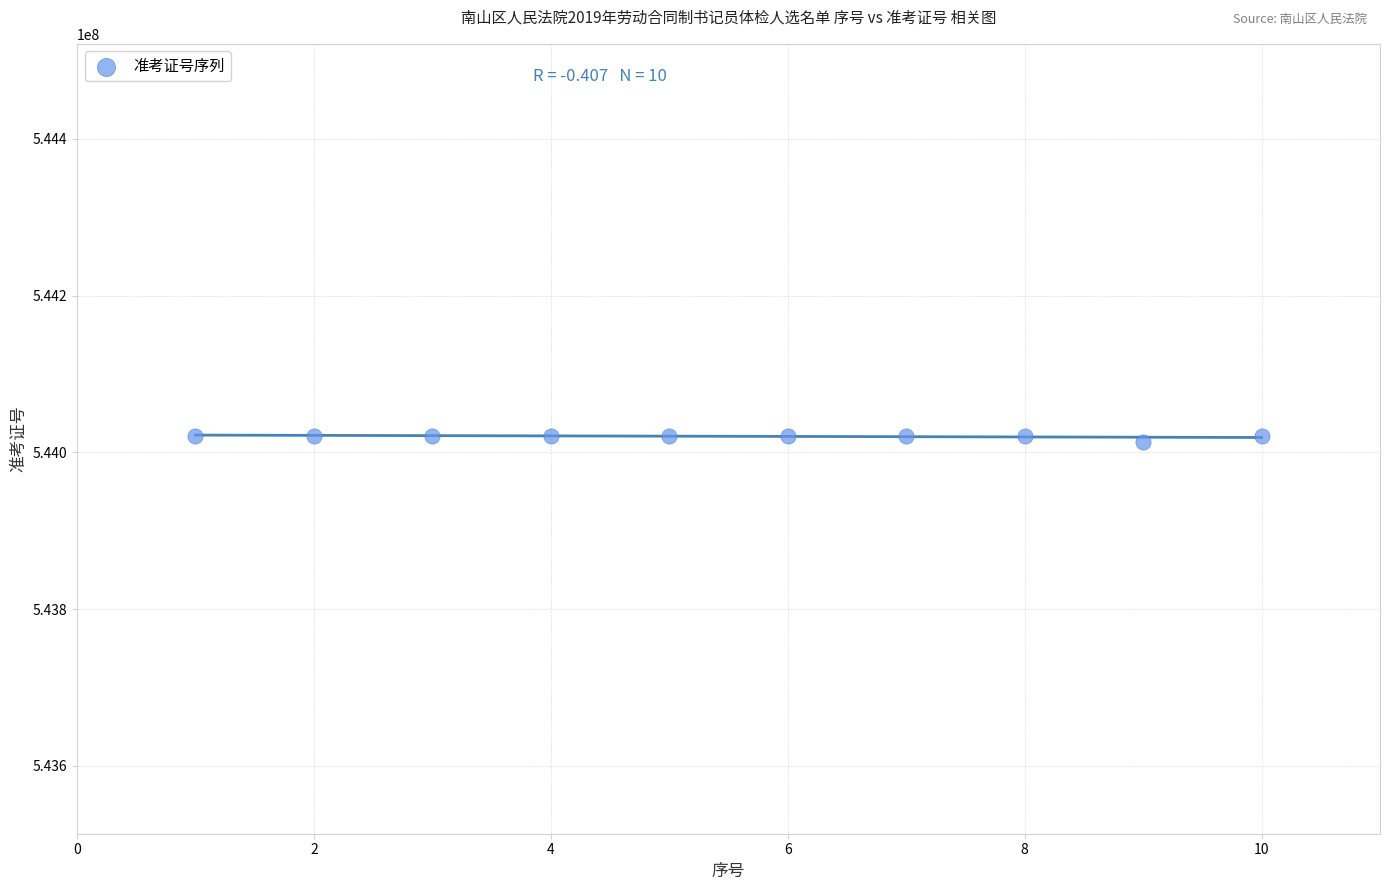

What is the average X value?

6